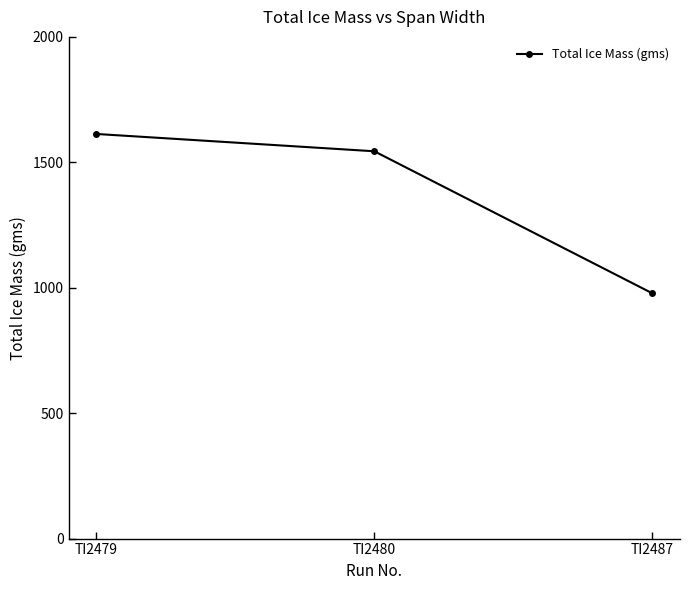

Is it true that the value at TI2480 is 456?

False